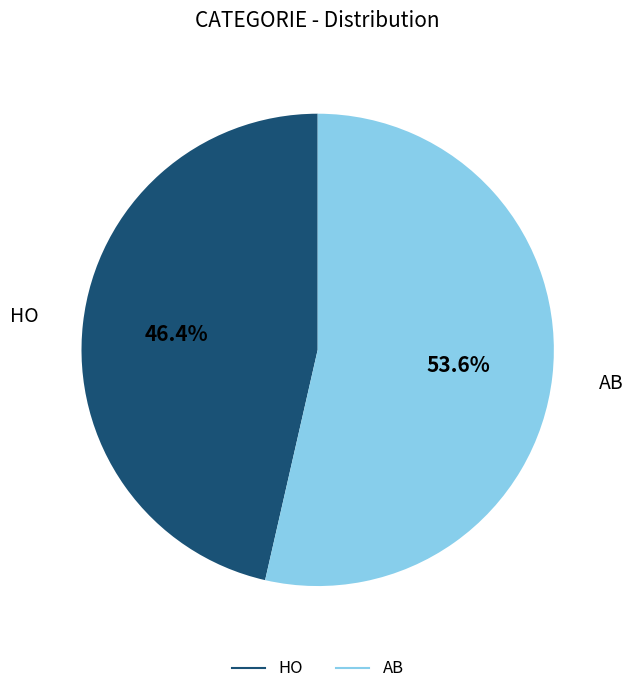

To the nearest percent, what is the average slice percentage?

50%